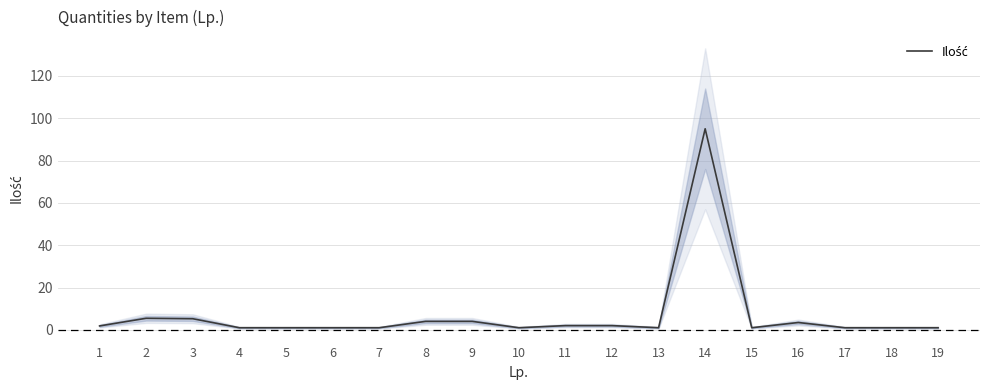

Which label corresponds to the smallest value in the chart?

4